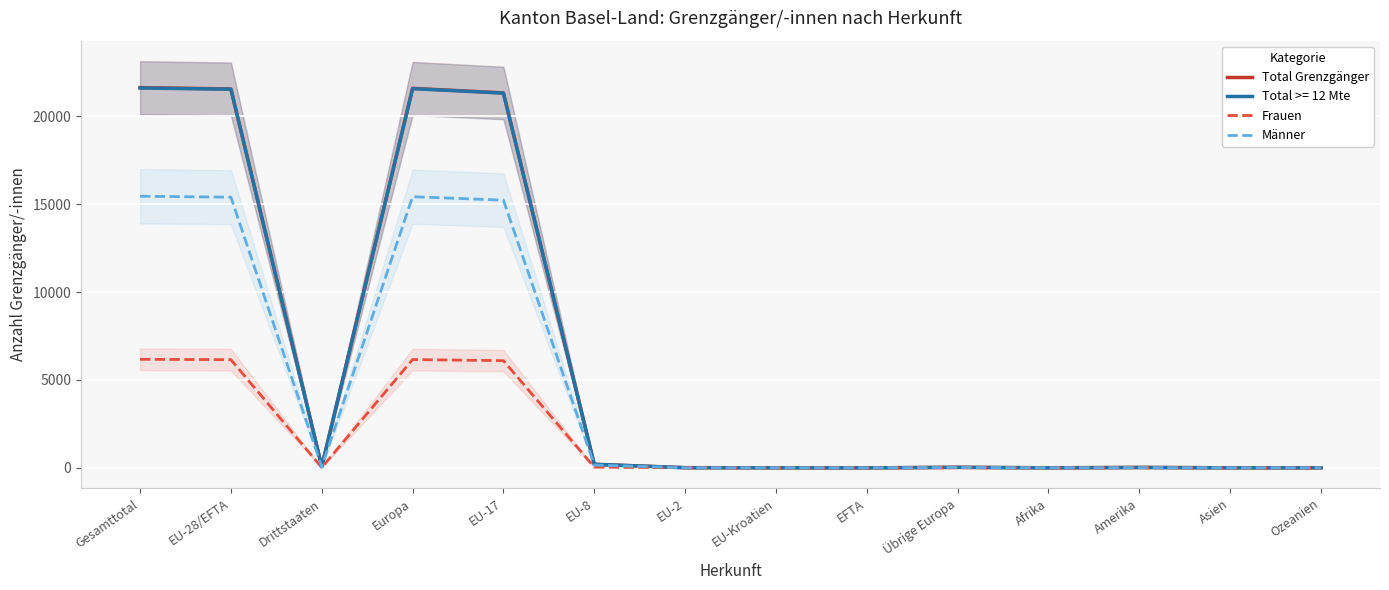

What is the total value across all series at EFTA?

2